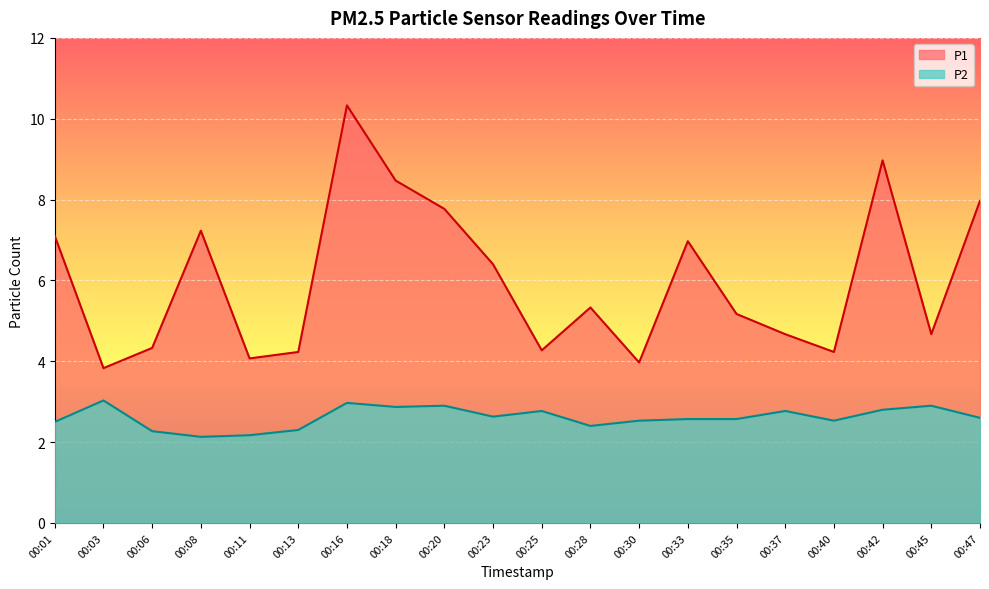

What is the smallest value displayed?

2.1